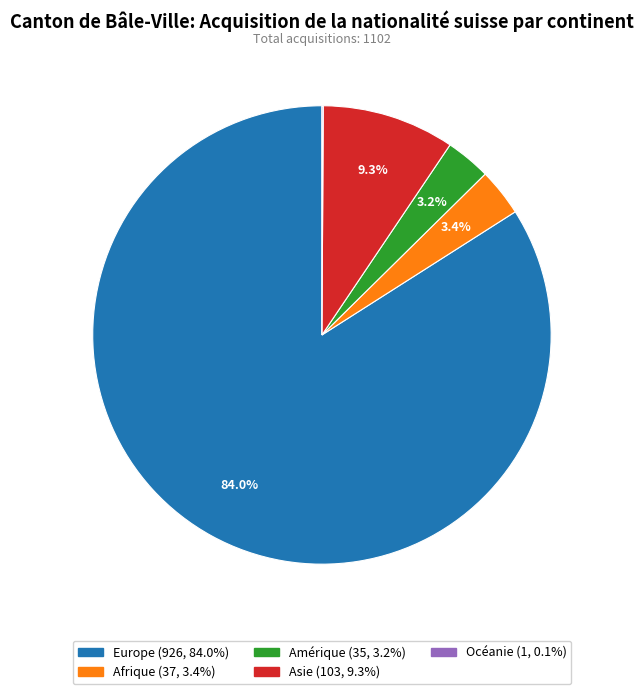

Which slice represents more than half of the pie?

Europe